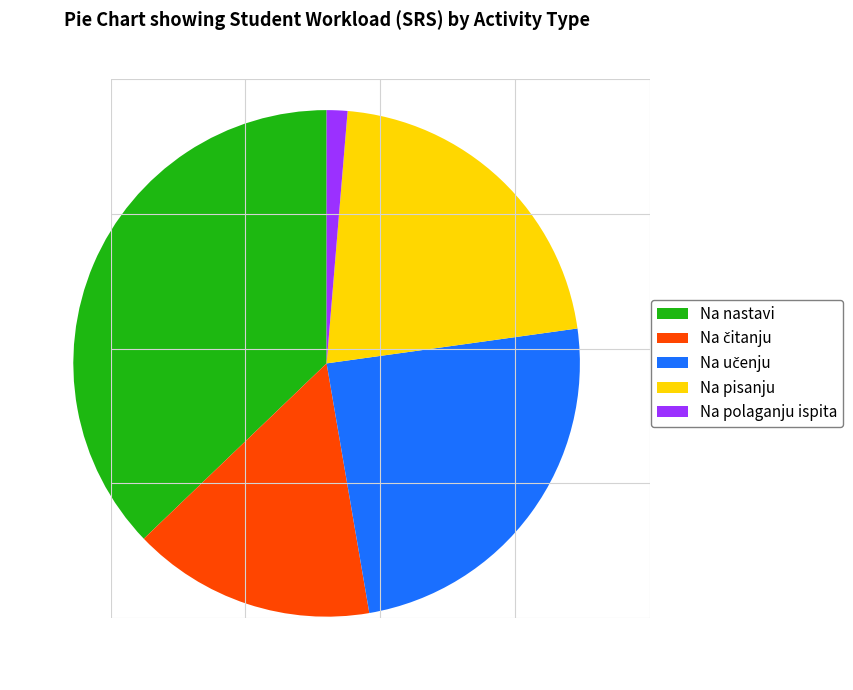

Which slice is the smallest?

Na polaganju ispita